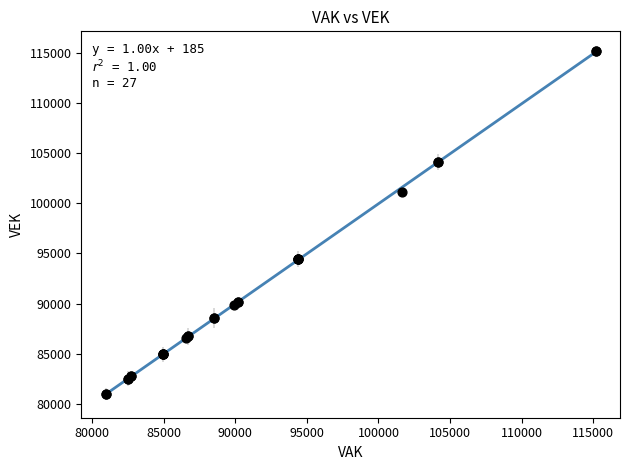

What Y value in the scatter plot is closest to 98056?

101177